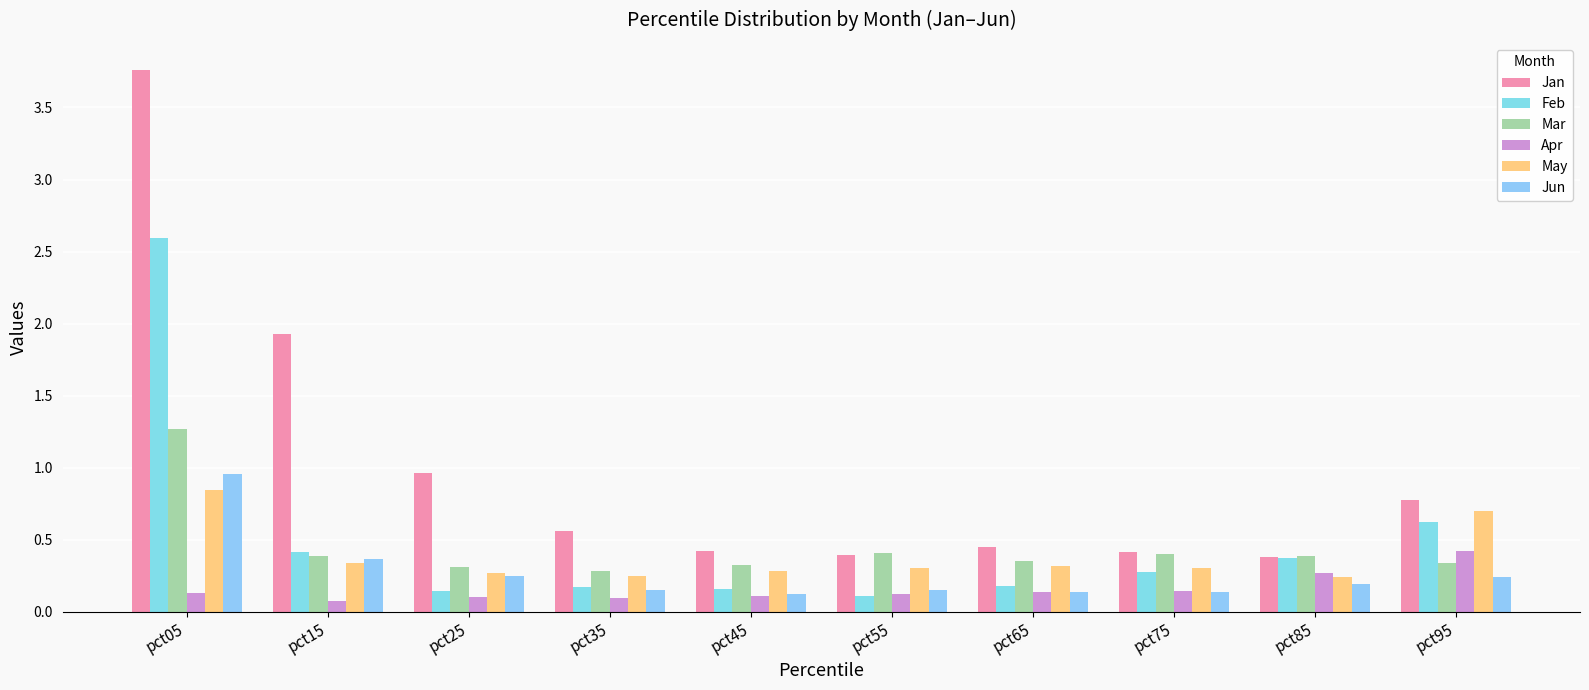

What is the highest value of the Jun series?

1.0